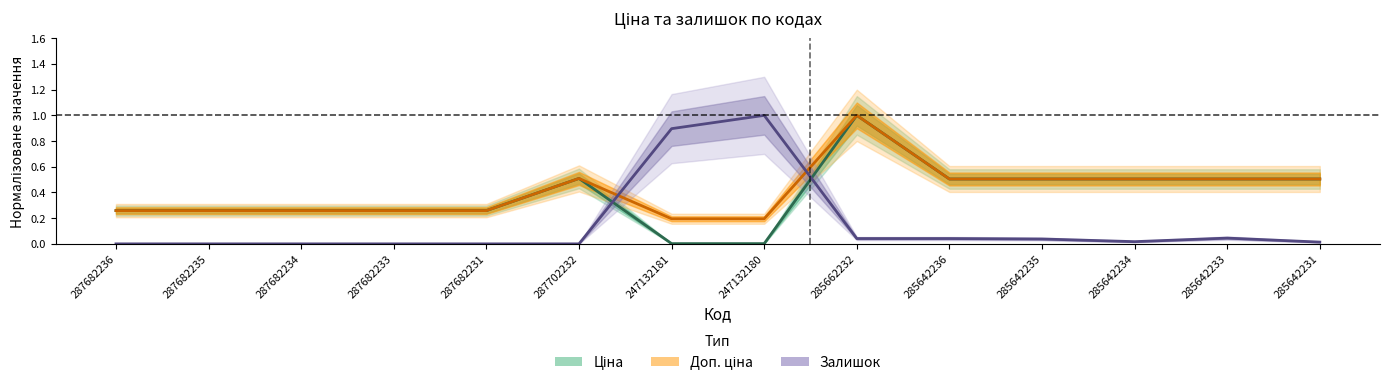

What position from the left is 287682236?

1